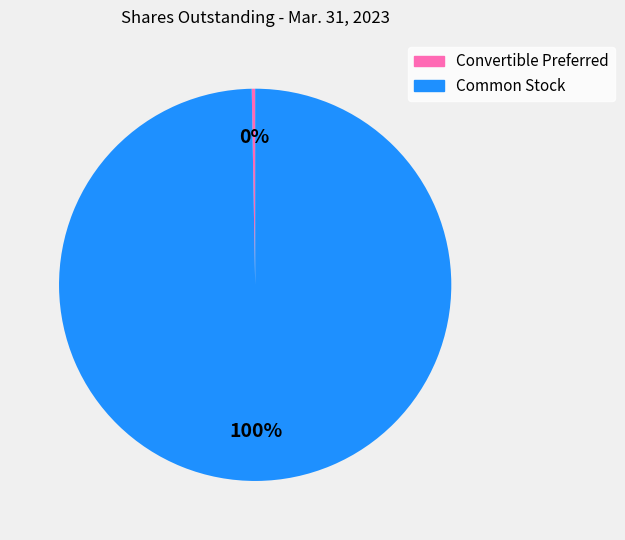

True or false: Common Stock accounts for 93% of the total.

False